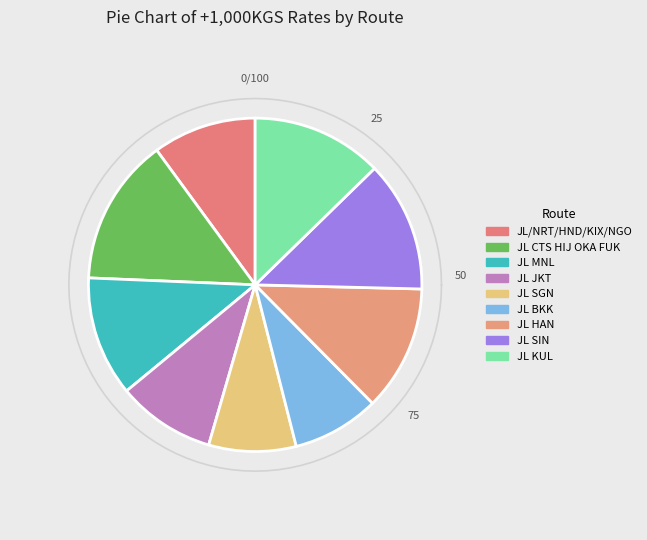

To the nearest percent, what is the difference between the largest and smallest slice percentages?

6%